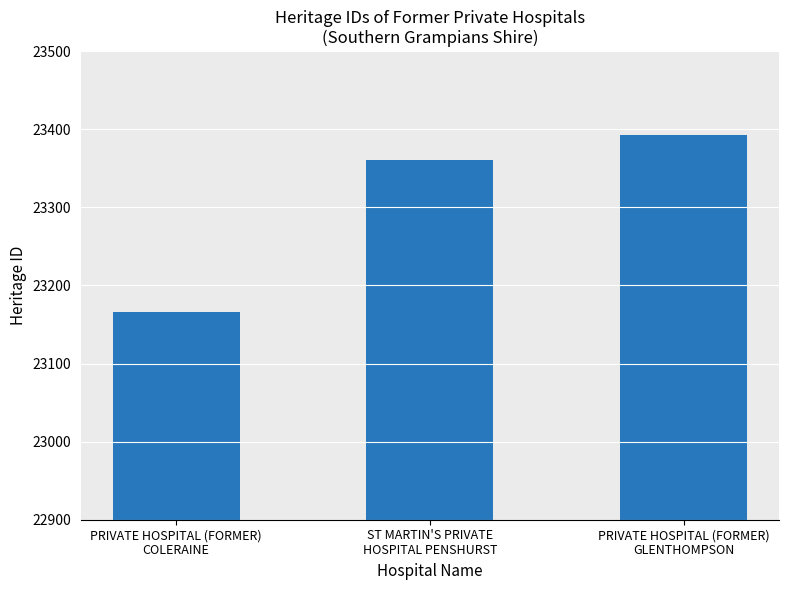

What is the average value?

23307